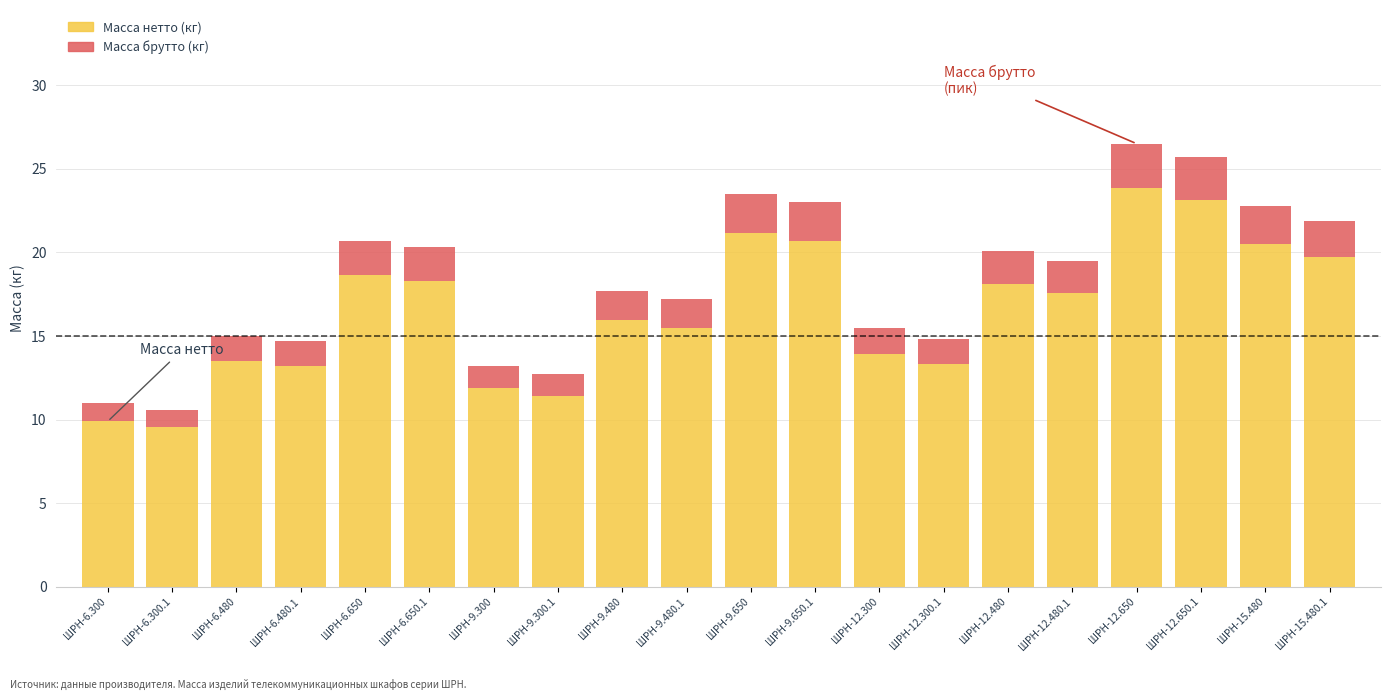

At which label does Масса нетто (кг) first exceed 17?

ШРН-6.650